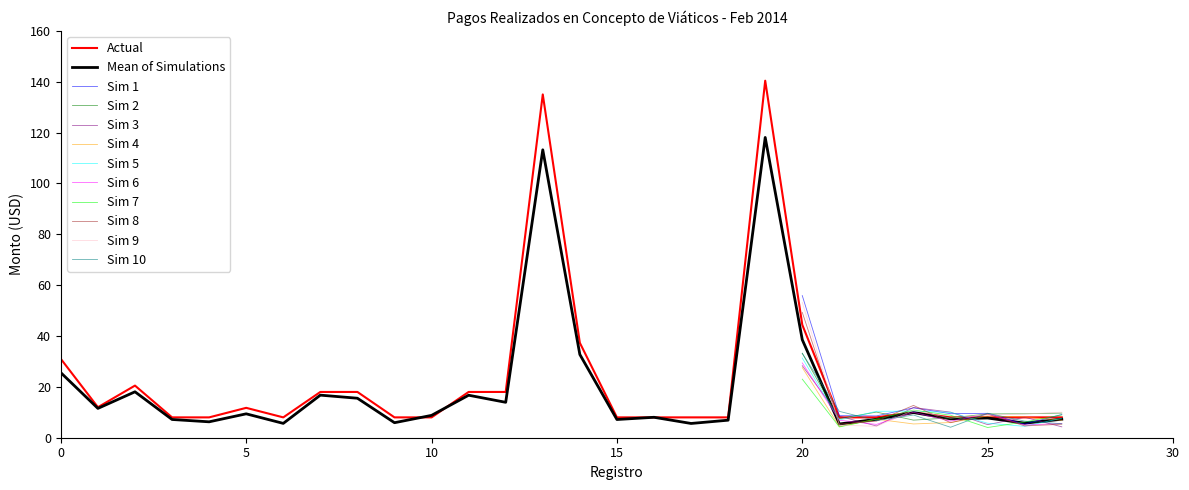

At which category is the sum across all series the highest?

19